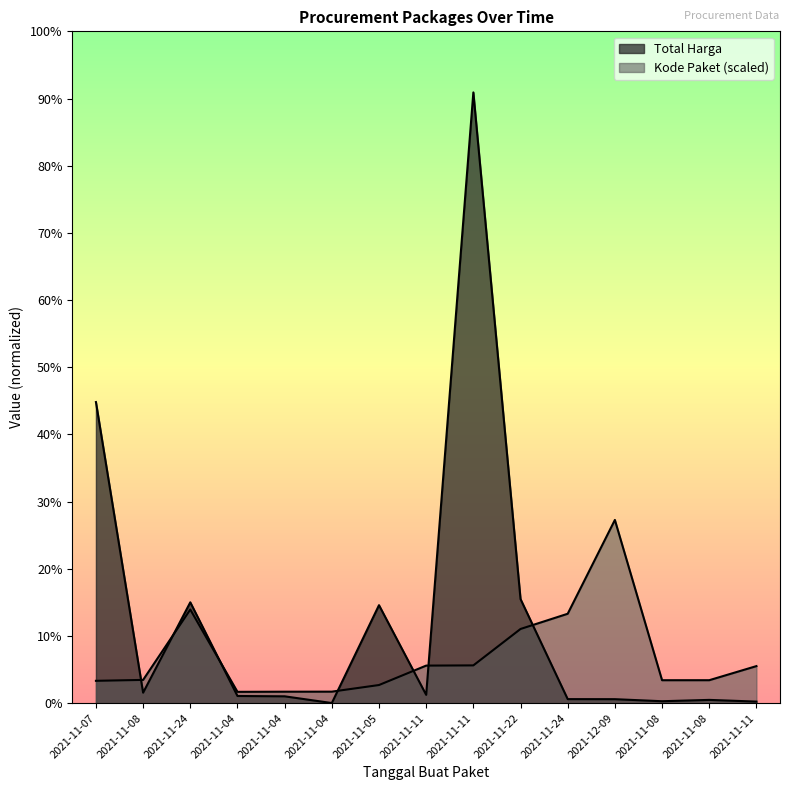

True or false: Total Harga and Kode Paket cross at least once.

True